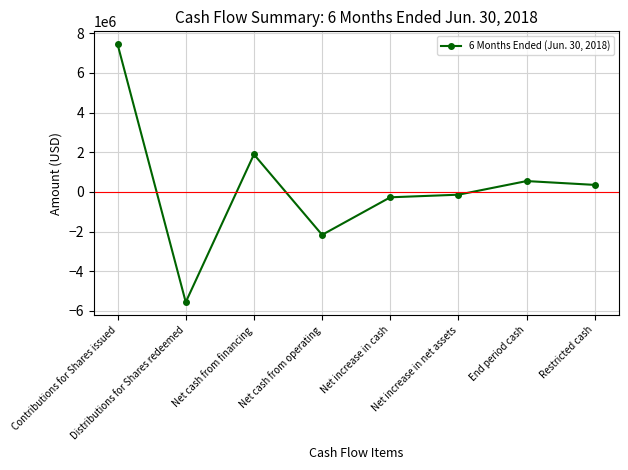

Count the number of data series in this chart.

1